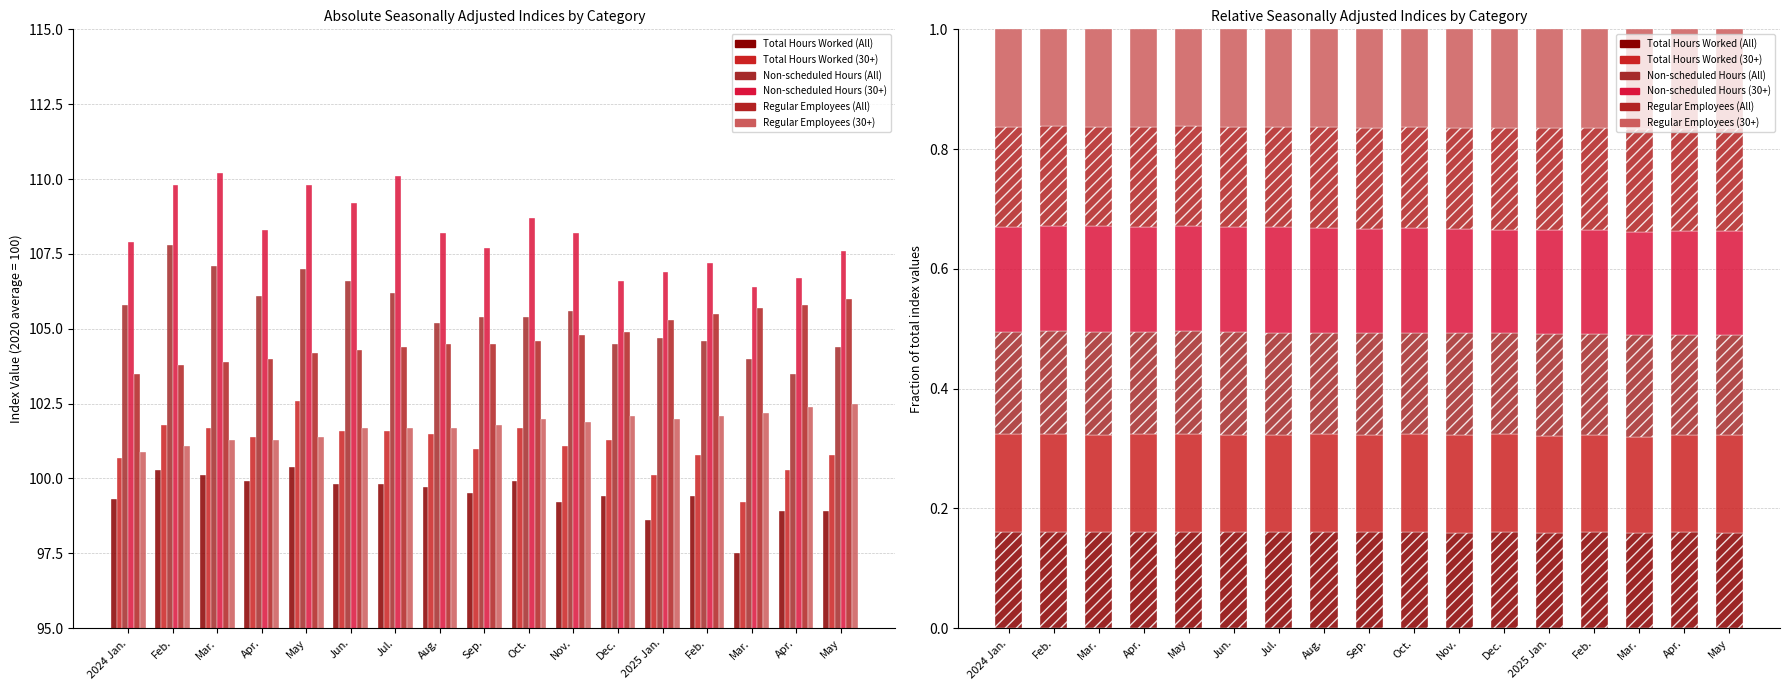

At how many categories does at least one series exceed 0?

17